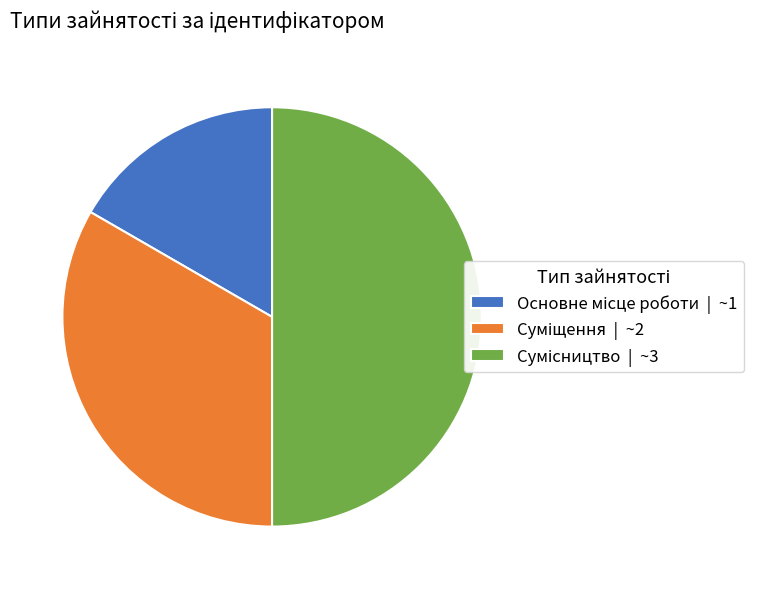

Is there a majority slice in this chart?

No